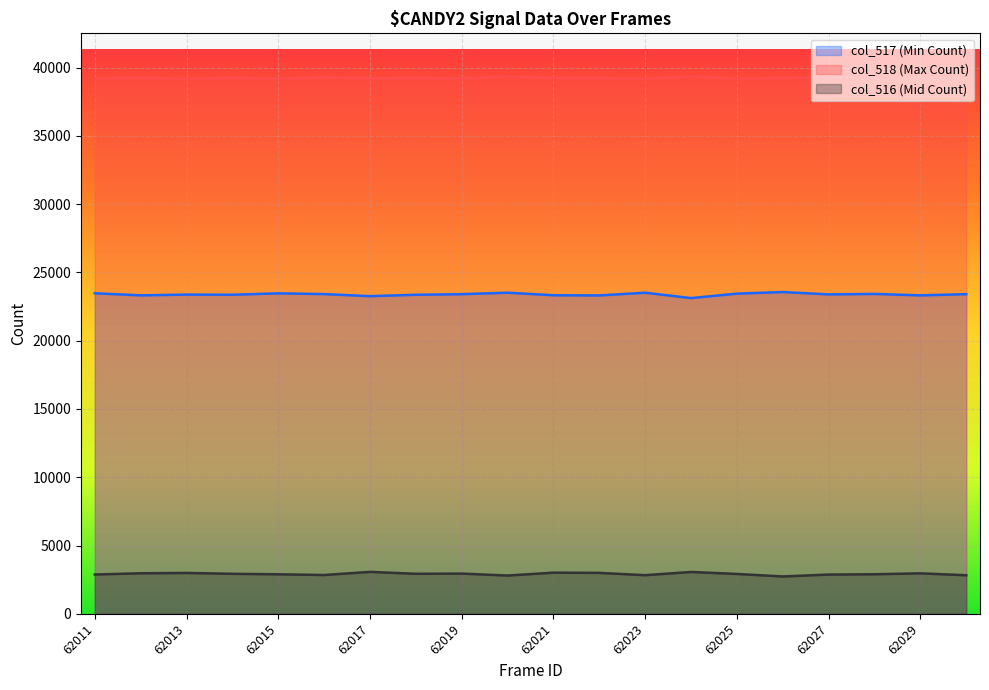

True or false: col_516 has more than 0 points higher than both neighbors.

True